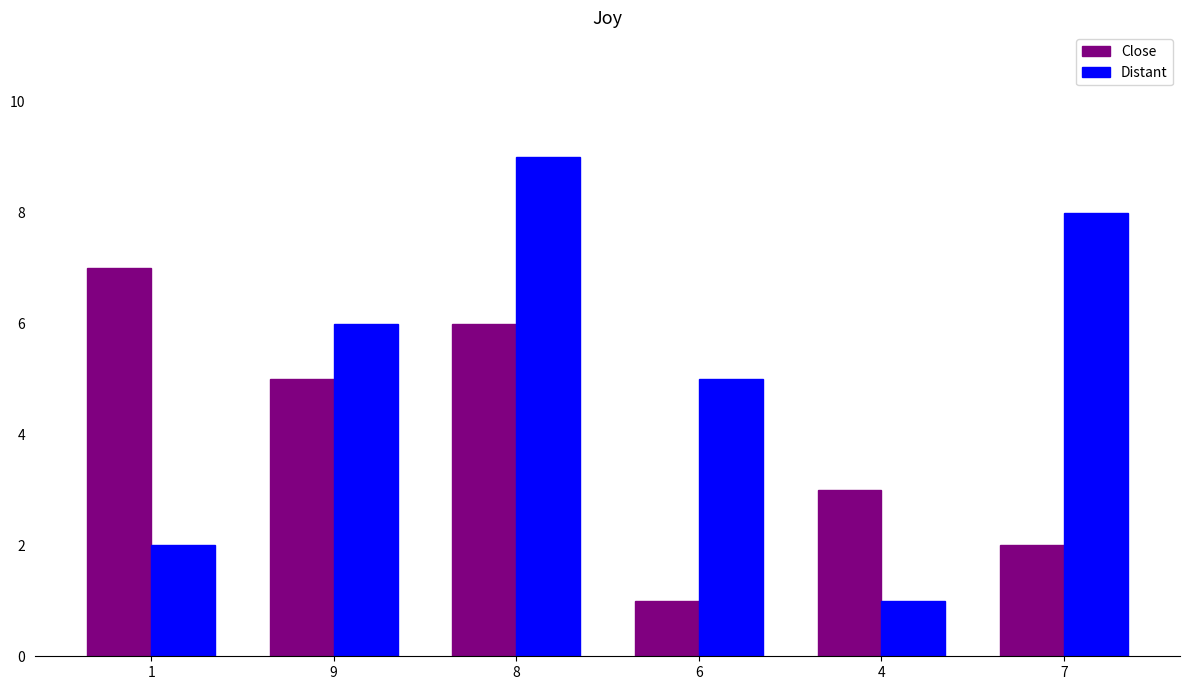

What position from the right is 9?

5